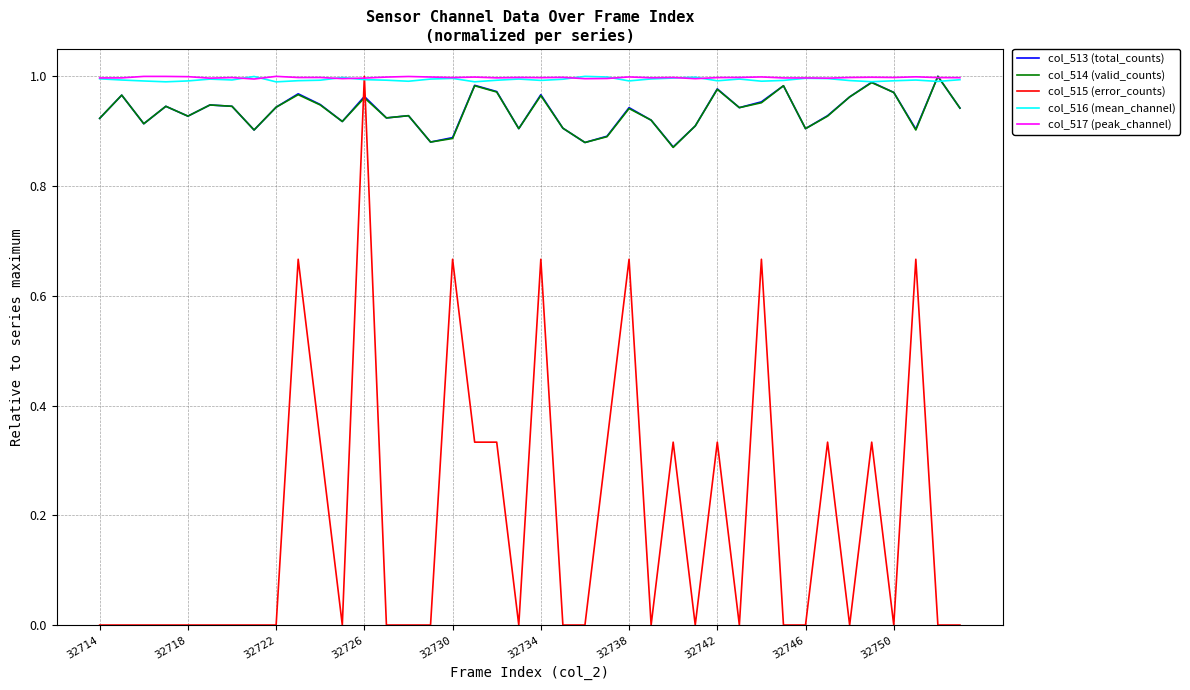

After their last crossing, which series has the higher values: col_513 (total_counts) or col_515 (error_counts)?

col_513 (total_counts)